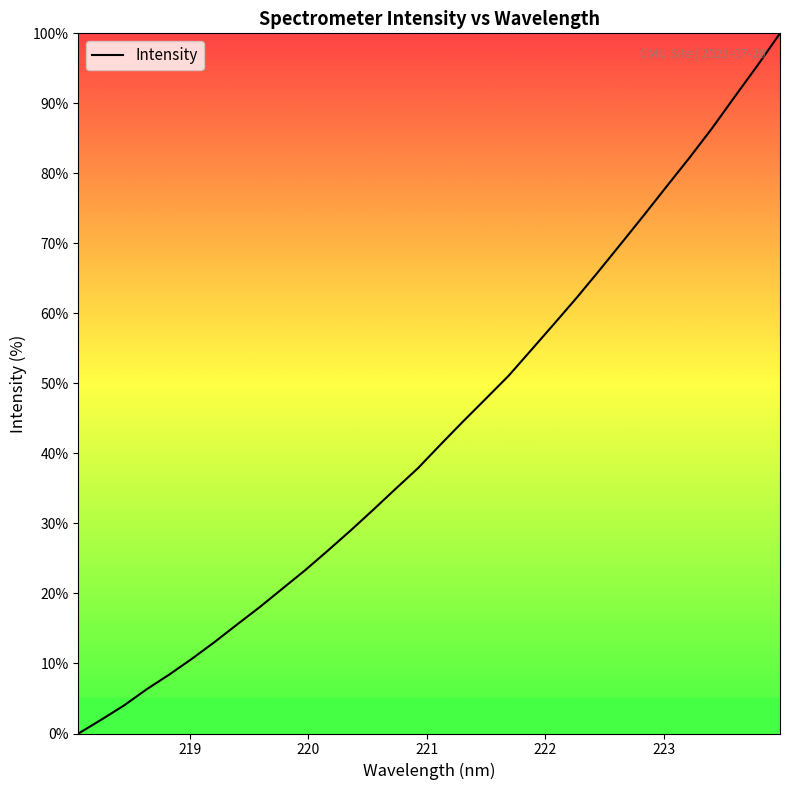

What is the value of the 7th point from the left?

13.0